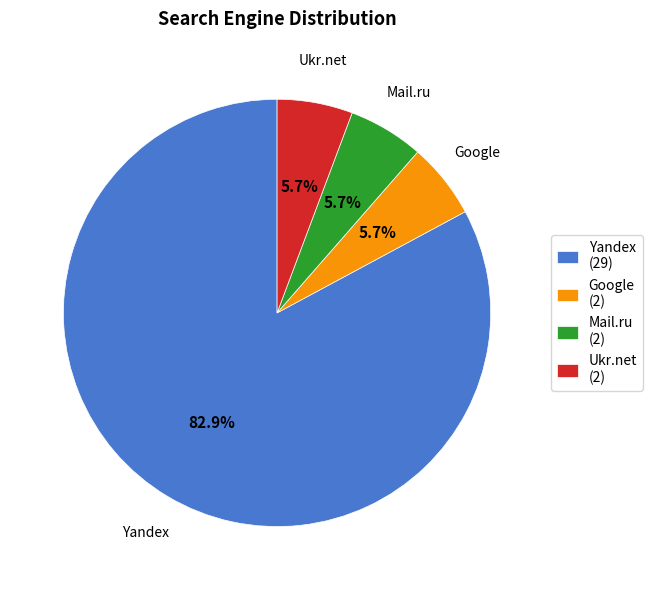

What percentage is the Yandex slice, to the nearest percent?

83%